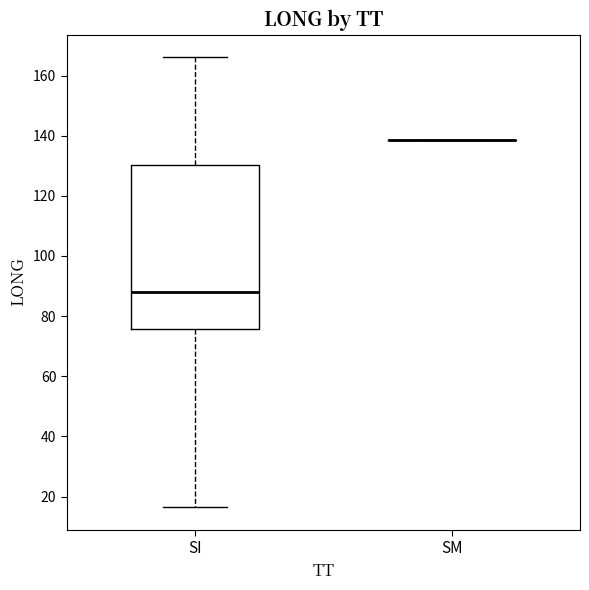

Reading left to right, transcribe this box plot: for each box, give where its median line is, the range the box spans, and where its two whiskers end, as read against the y-axis. The values are not printed on the chart, so give them approximately, as read against the axis.

SI: median 88, box 76 to 130, whiskers 16 to 166
SM: box collapsed to a line at 138, whiskers 138 to 138